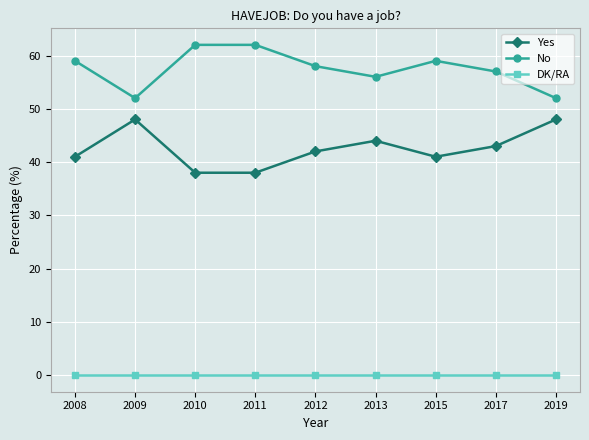

What is the difference between the highest and lowest values at 2015?

59